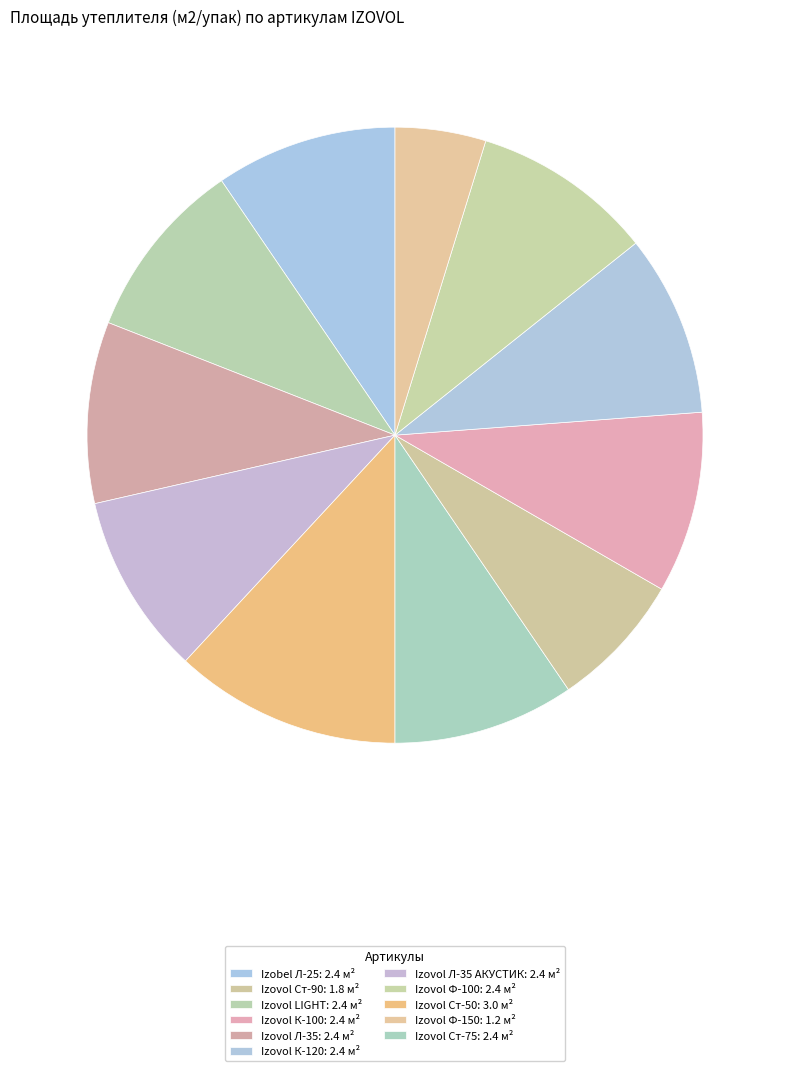

Count the number of slices in the pie.

11